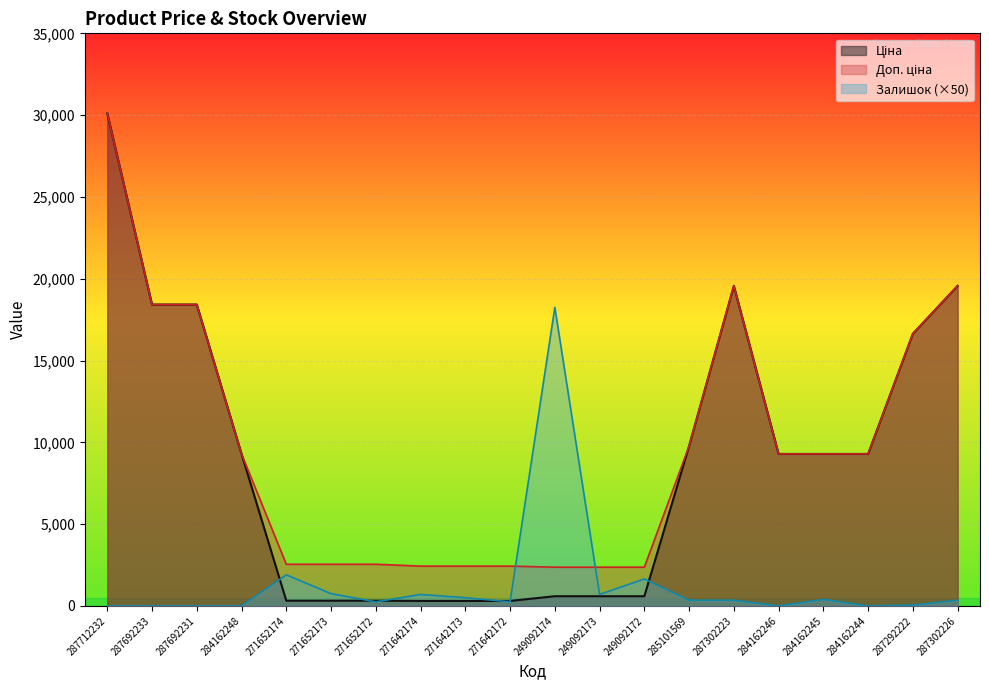

At which category is the sum across all series the highest?

287712232